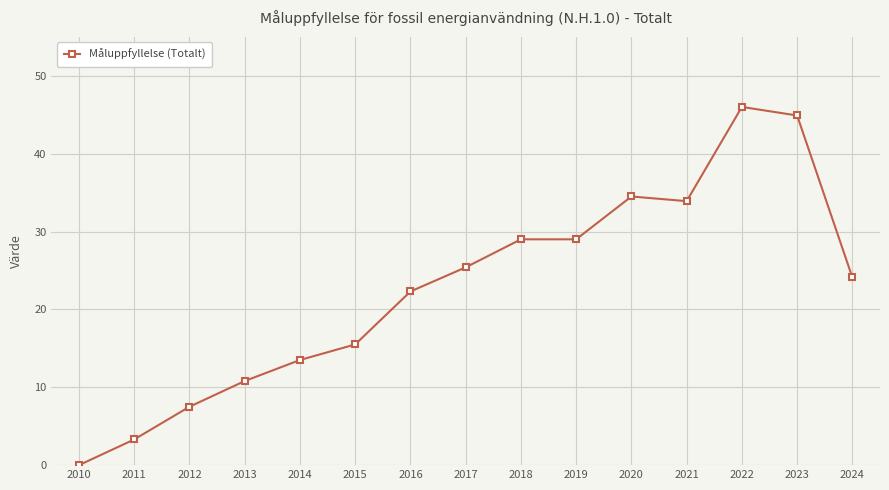

How many distinct data groups are displayed?

1